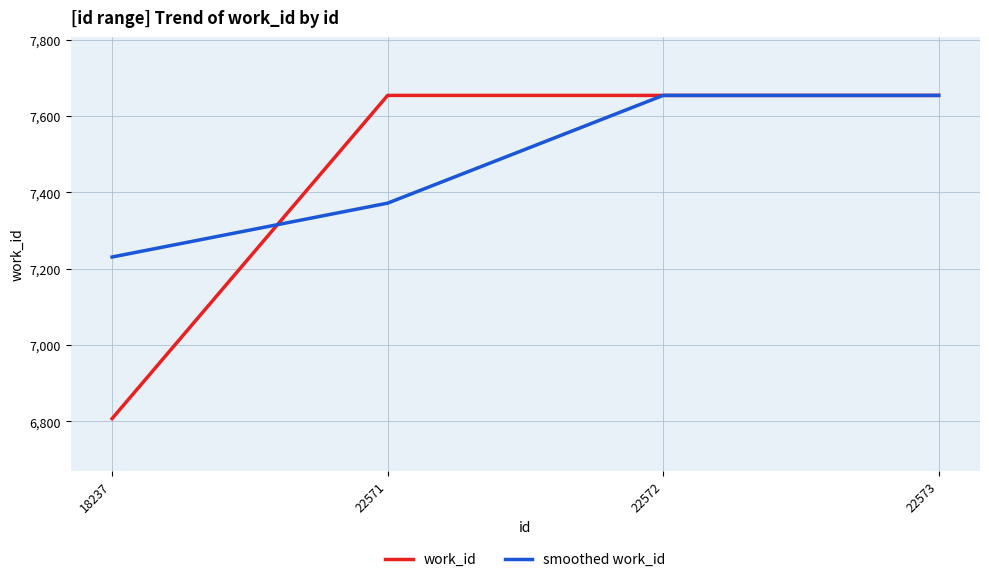

Does the chart display data point markers on the line(s)?

No